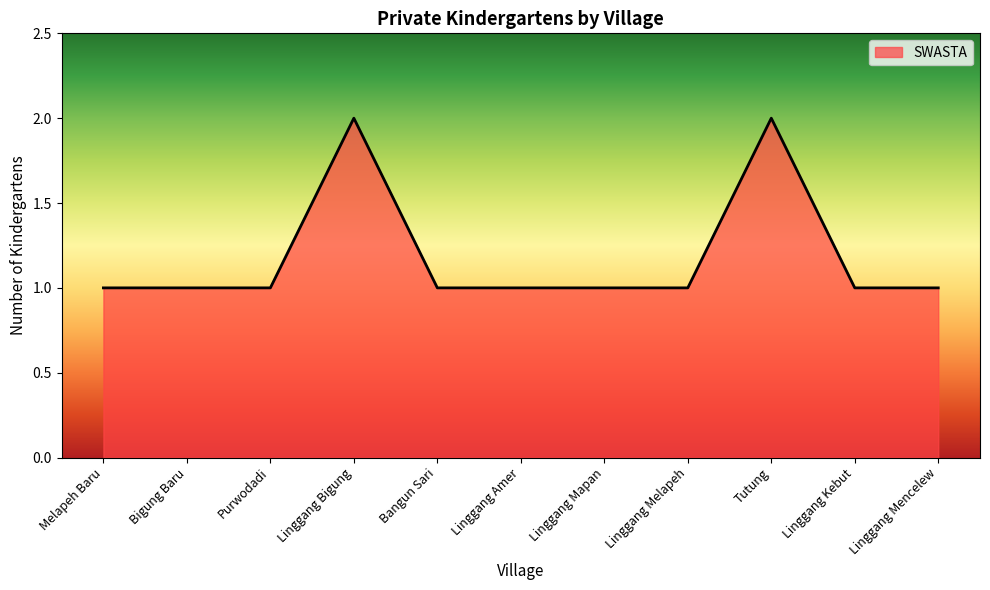

The value at Linggang Melapeh is 1. True or false?

True